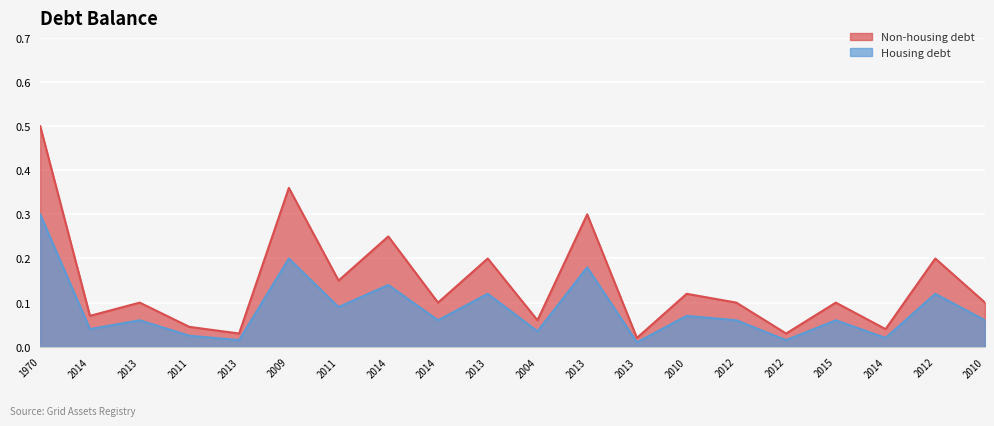

At which category is the sum across all series the highest?

1970